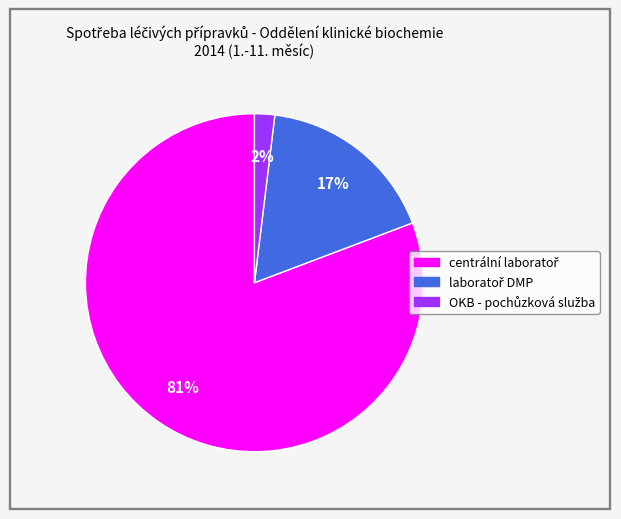

To the nearest percent, what is the difference between the largest and smallest slice percentages?

79%